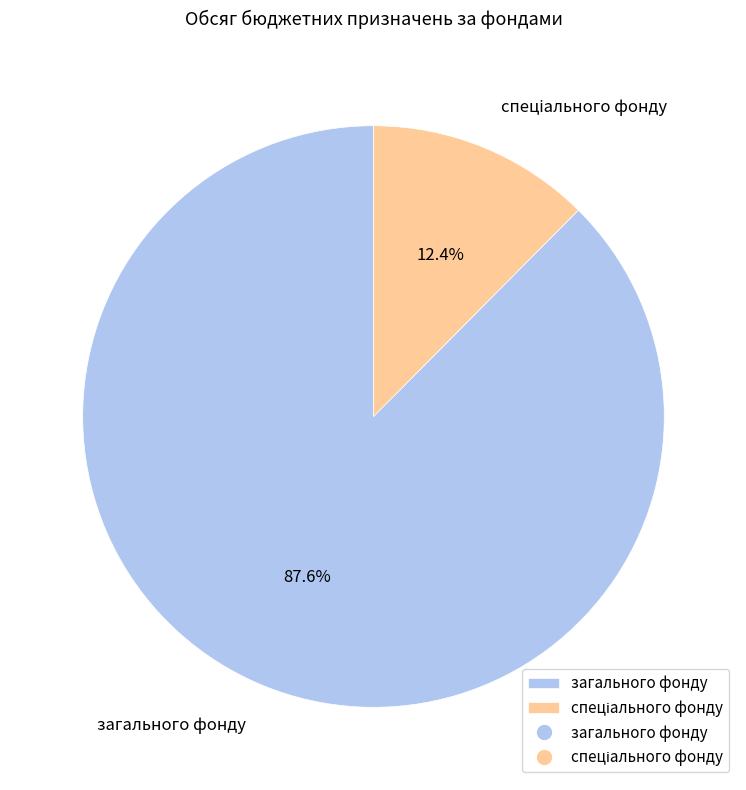

How many segments does this pie chart have?

2